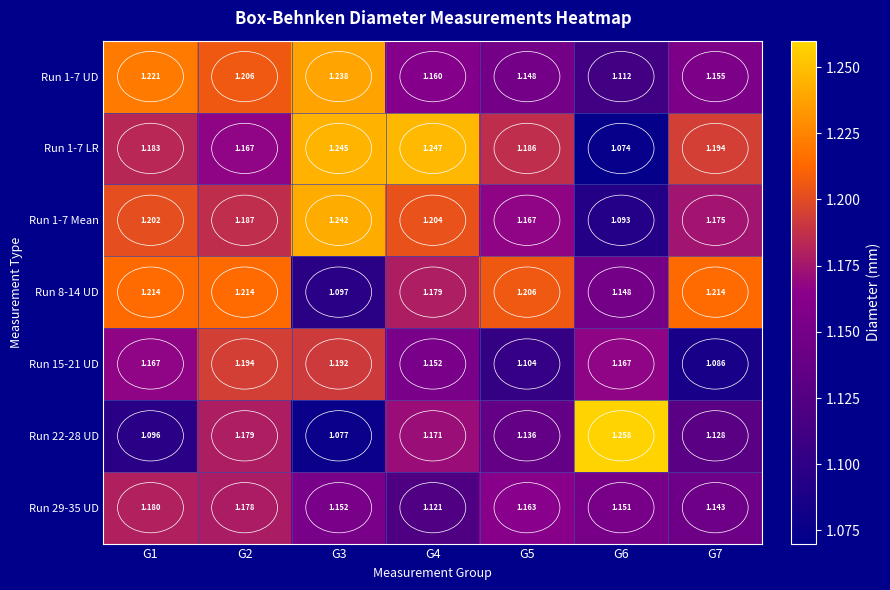

At how many categories does at least one series exceed 1?

7